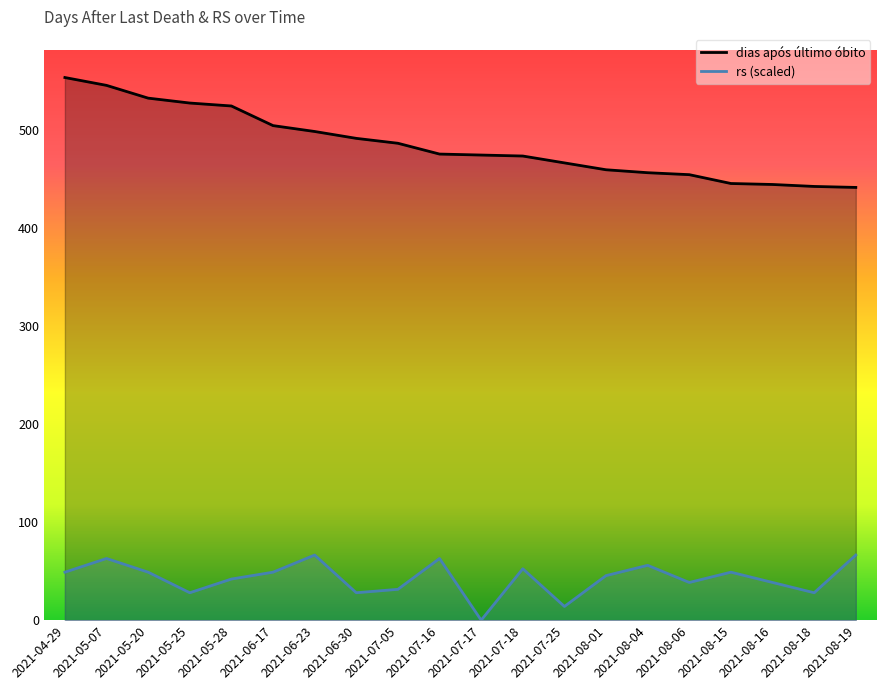

What position from the right is 2021-07-18?

9